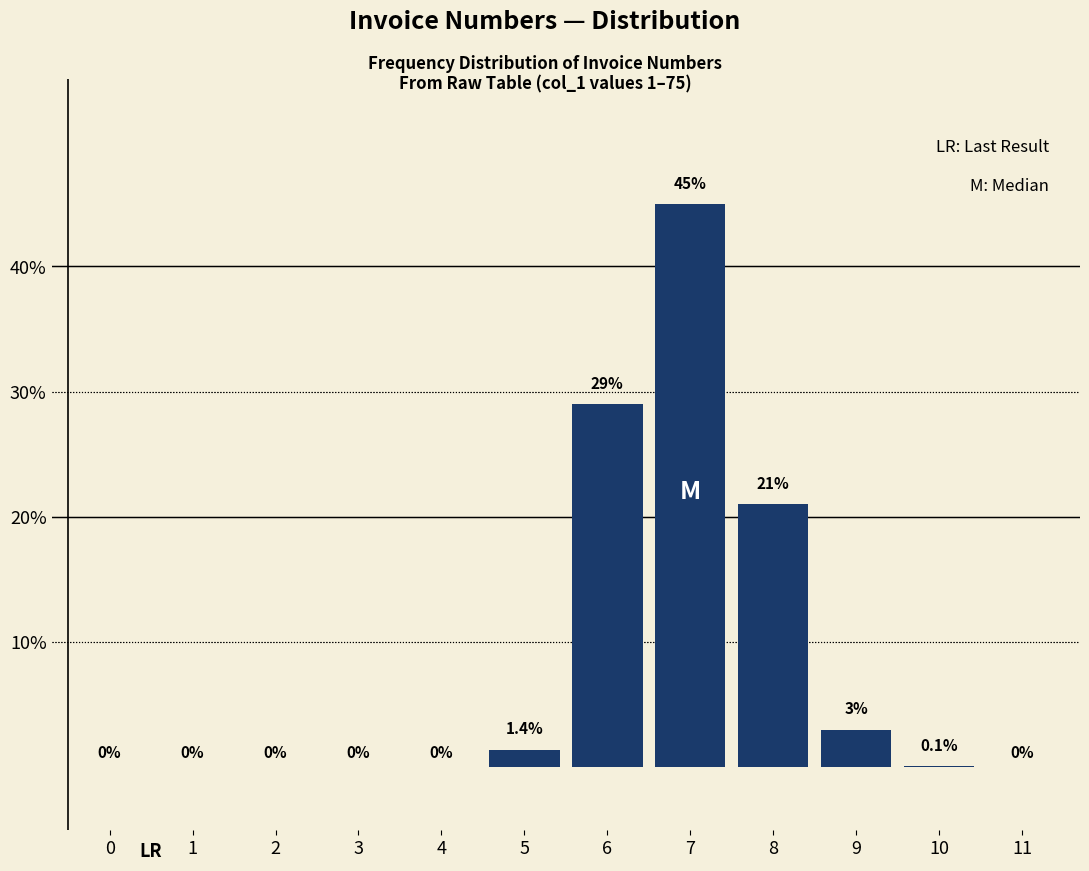

Reading right to left, extract all data points from this chart.

11=0.0	10=0.1	9=3.0	8=21.0	7=45.0	6=29.0	5=1.4	4=0.0	3=0.0	2=0.0	1=0.0	0=0.0